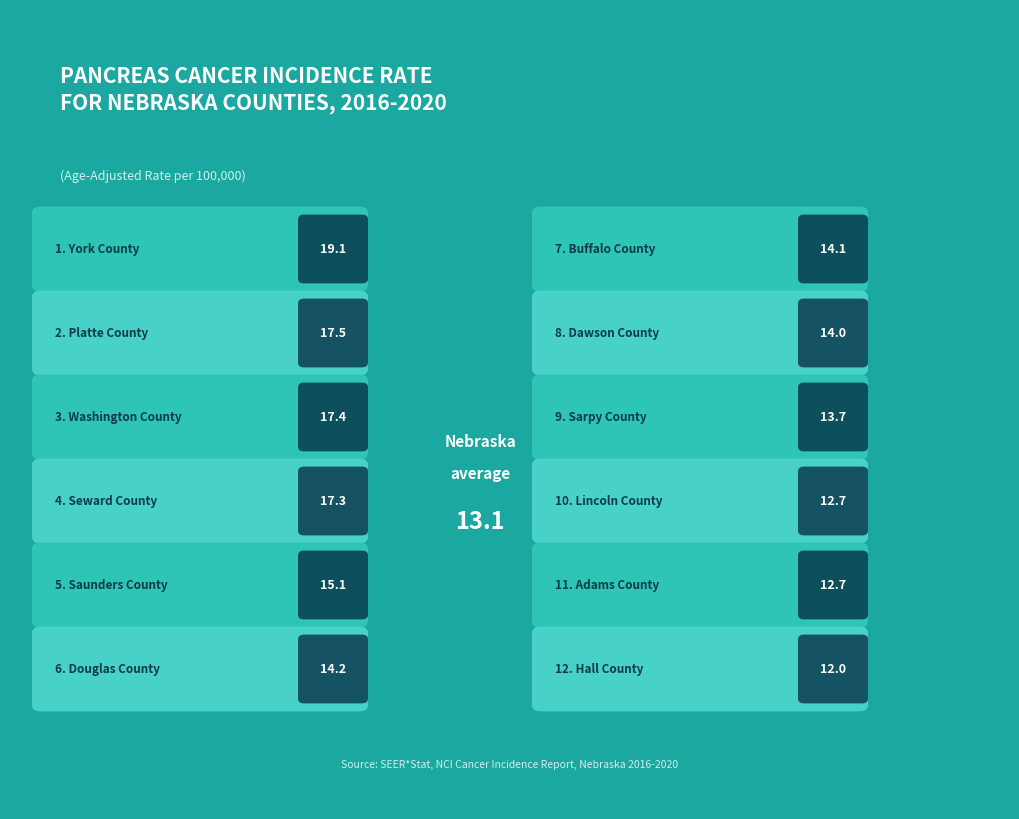

Does the chart contain any negative values?

No